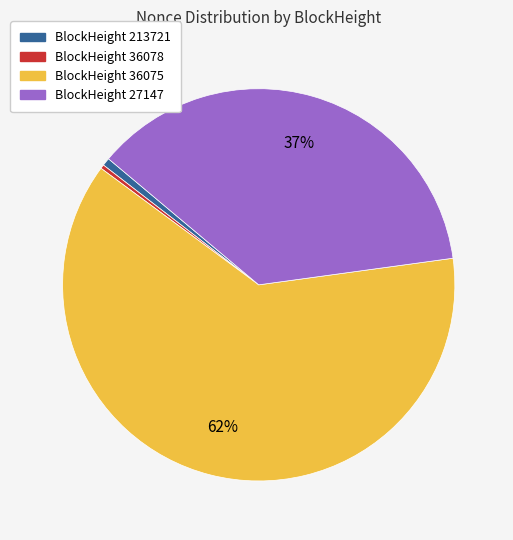

To the nearest percent, what is the difference between the largest and smallest slice percentages?

62%